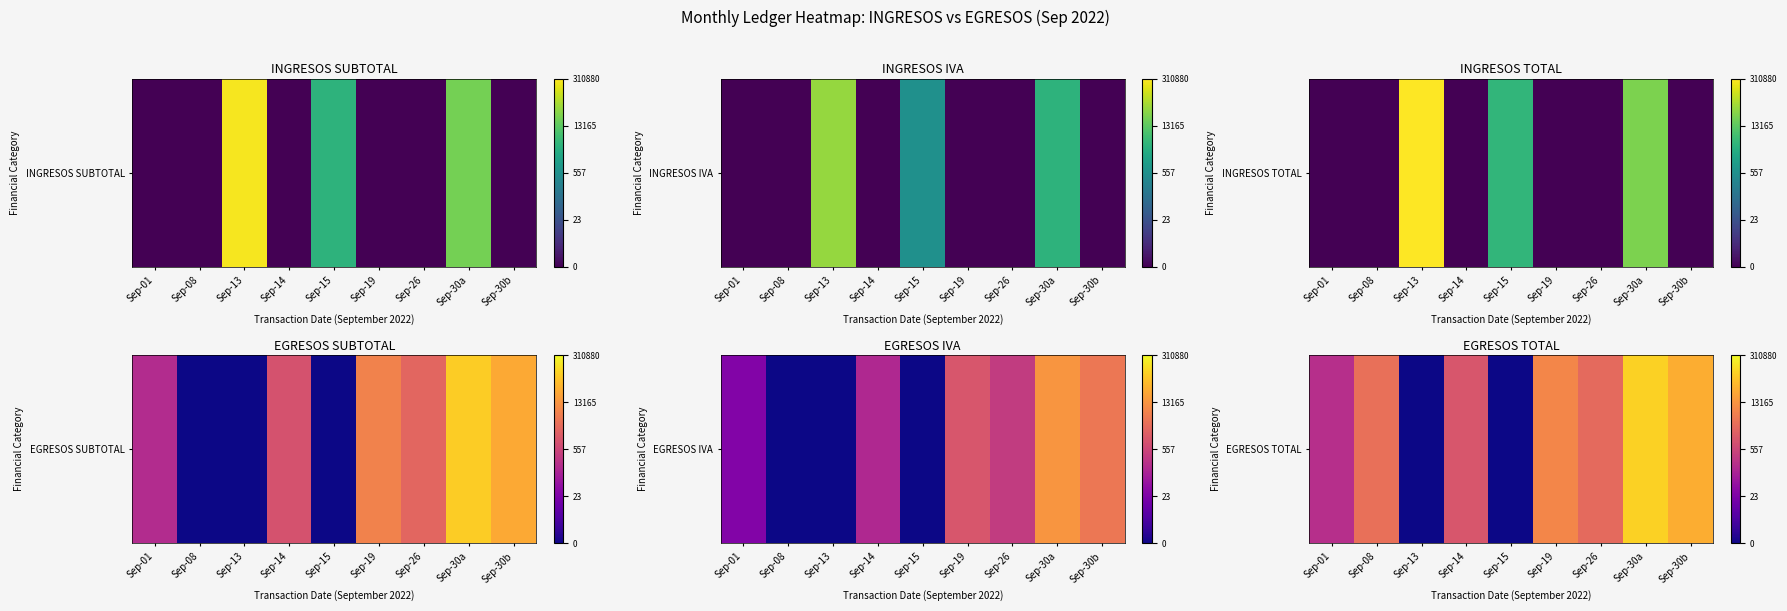

What is the difference between the values at Sep-30b and Sep-13?

10.4